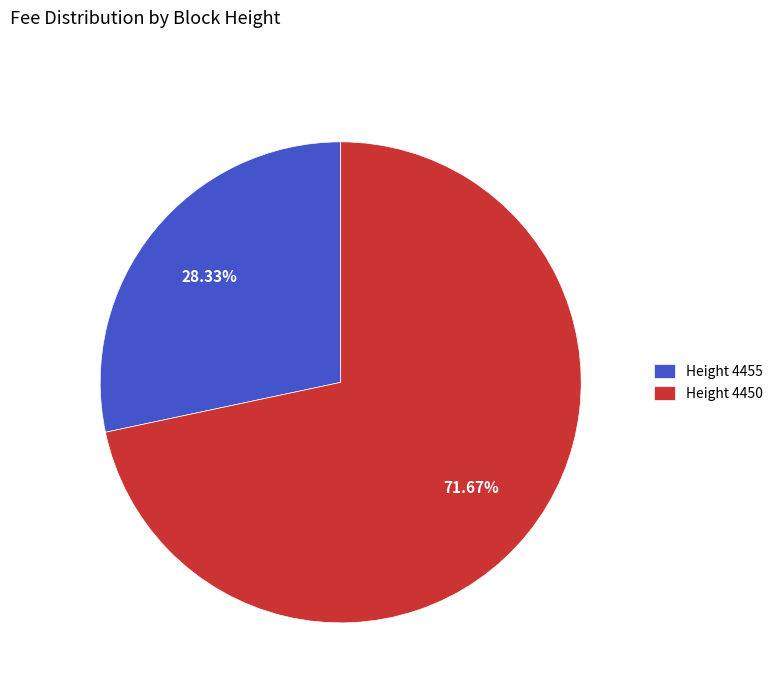

Which slice is the smallest?

Height 4455